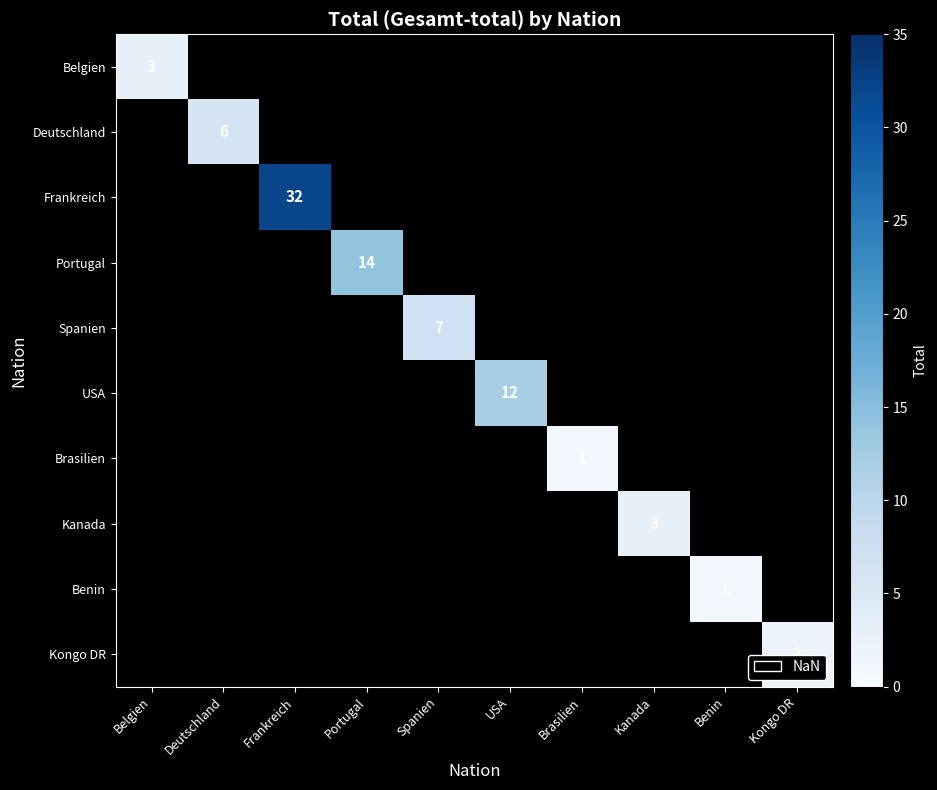

List the labels in order of Kongo DR value, smallest first.

Belgien, Deutschland, Frankreich, Portugal, Spanien, USA, Brasilien, Kanada, Benin, Kongo DR